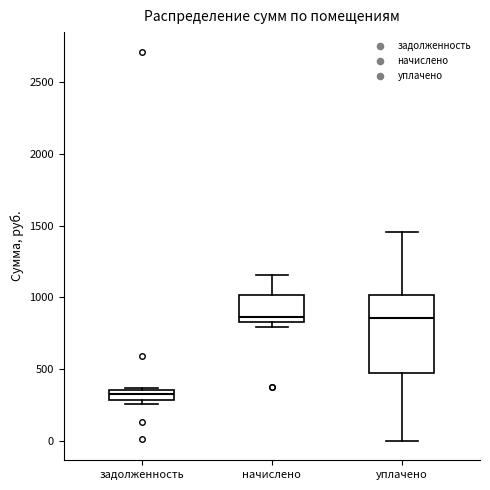

Which box is the tallest, from its lower edge to its upper edge?

уплачено